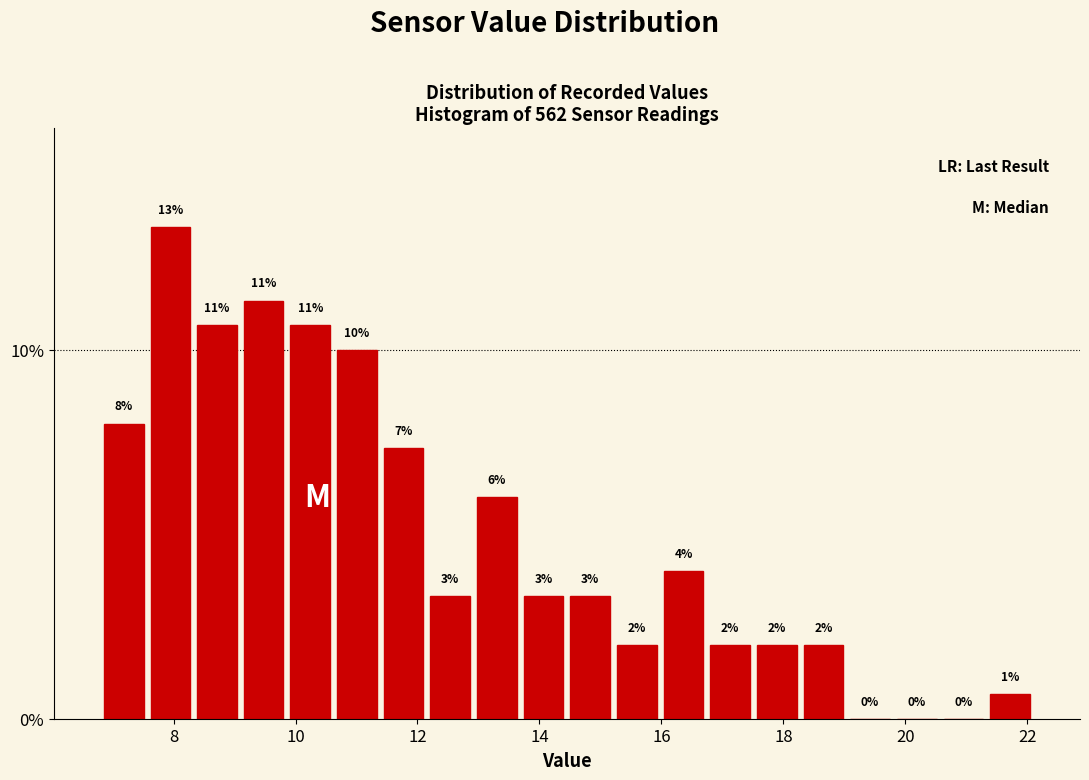

Read against the x-axis, roughly where is the centre of the tallest bar?

8.0